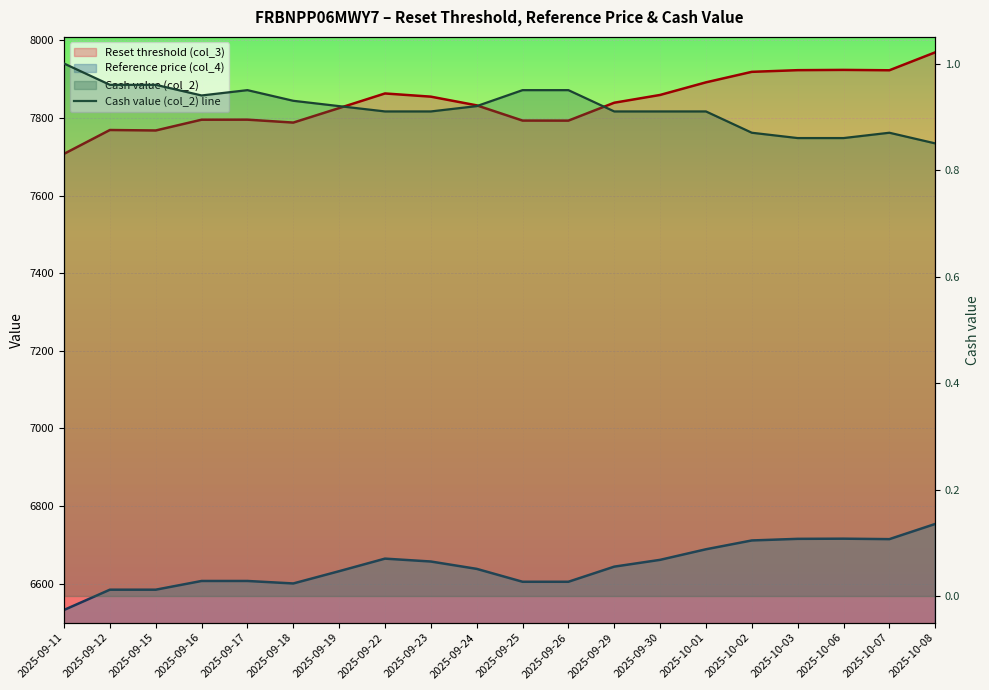

At which label is the value closest to 0?

2025-10-08